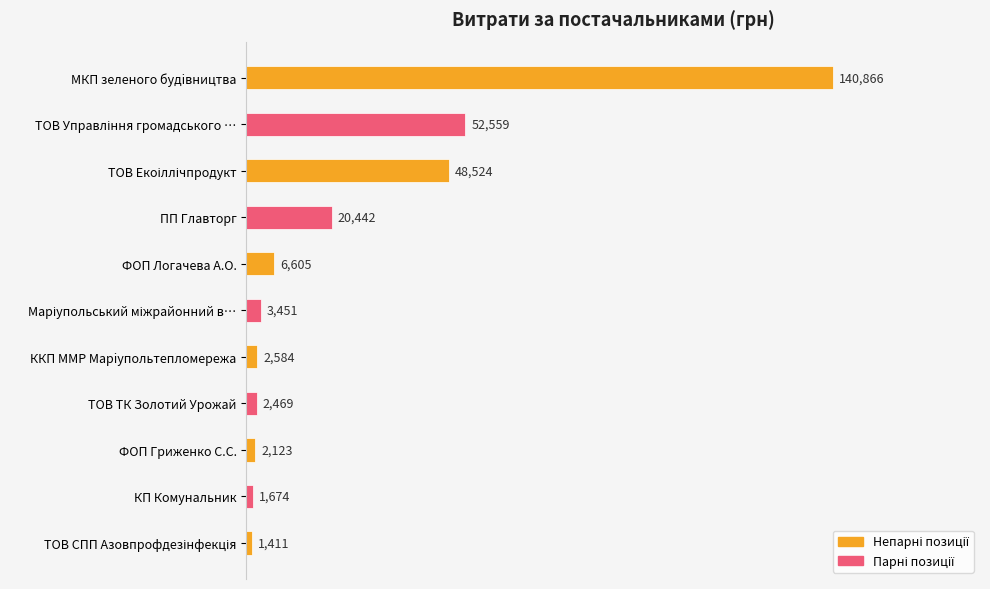

The chart shows a value of 1673.9 at КП Комунальник. True or false?

True